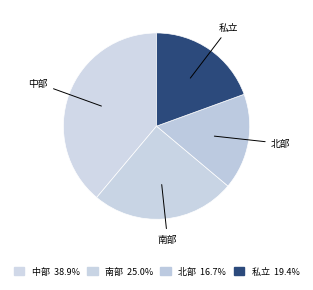

How many segments does this pie chart have?

4